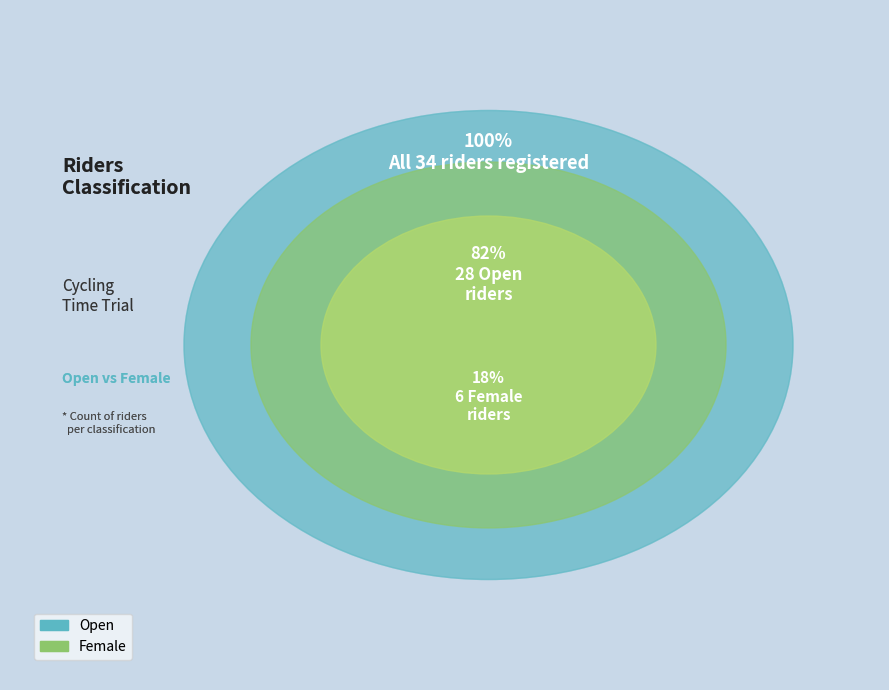

What is the change in value from Open to Female?

-22